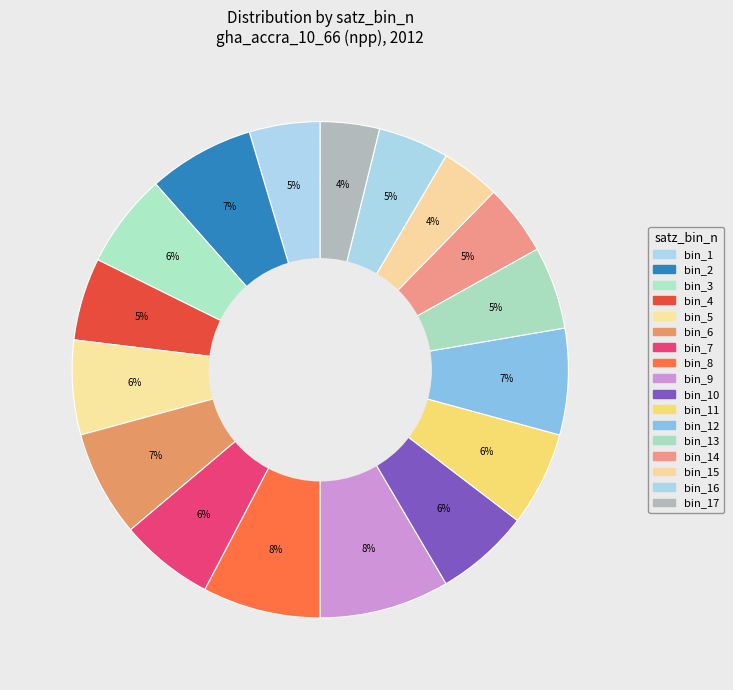

How many segments does this pie chart have?

17